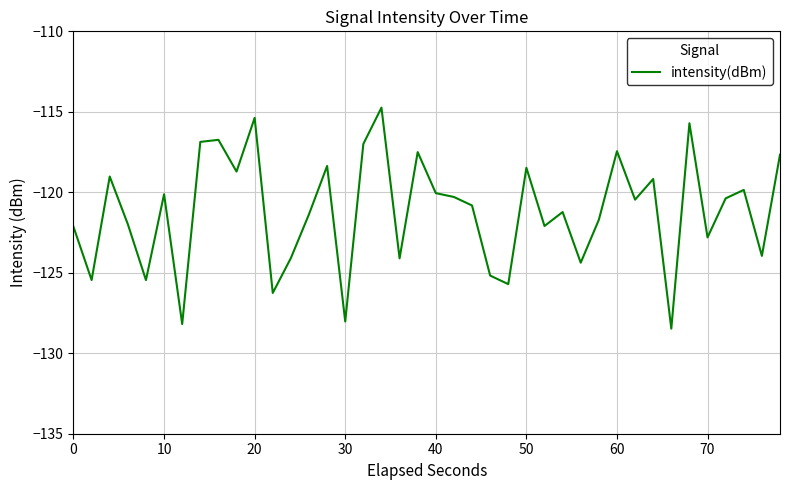

What is the greatest value displayed?

-114.7